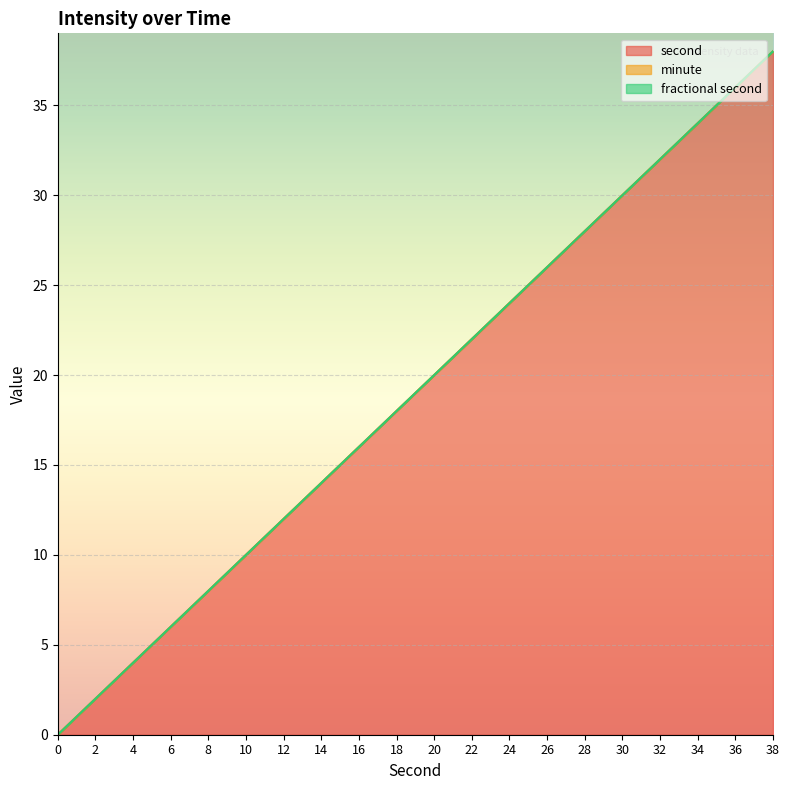

What is the difference between the maximum and minimum values in the second series?

38